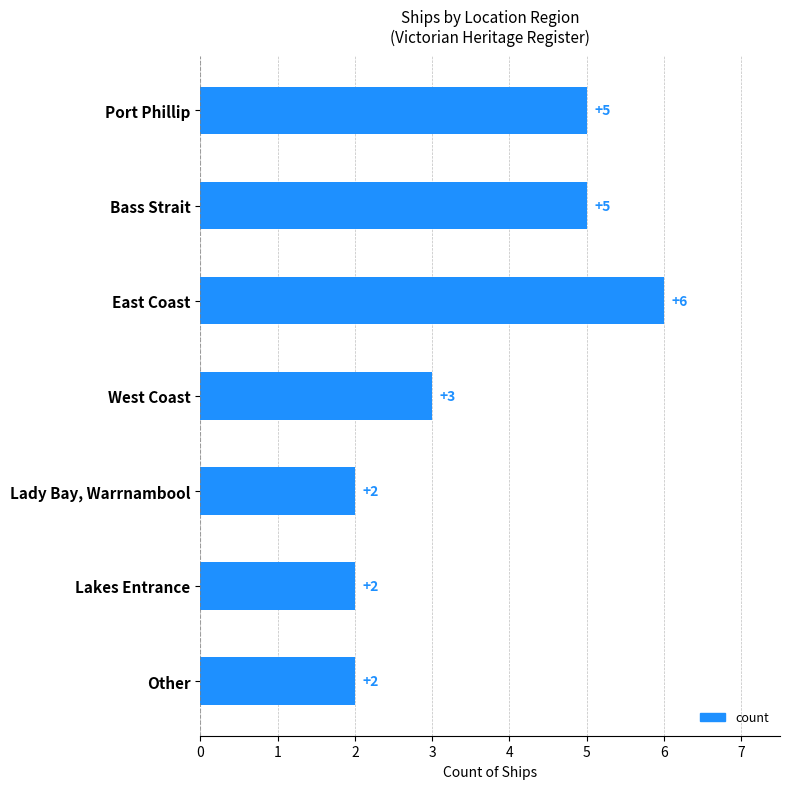

What is the maximum value shown in the chart?

6